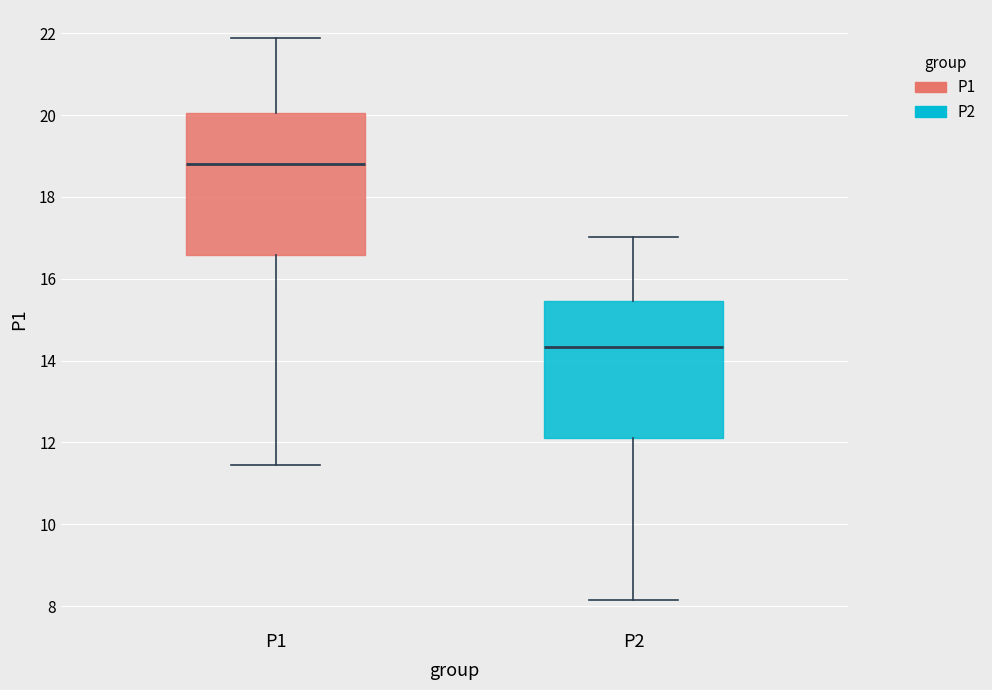

Reading left to right, transcribe this box plot: for each box, give where its median line is, the range the box spans, and where its two whiskers end, as read against the y-axis. The values are not printed on the chart, so give them approximately, as read against the axis.

P1: median 18.8, box 16.6 to 20.0, whiskers 11.4 to 21.8
P2: median 14.4, box 12.2 to 15.4, whiskers 8.2 to 17.0